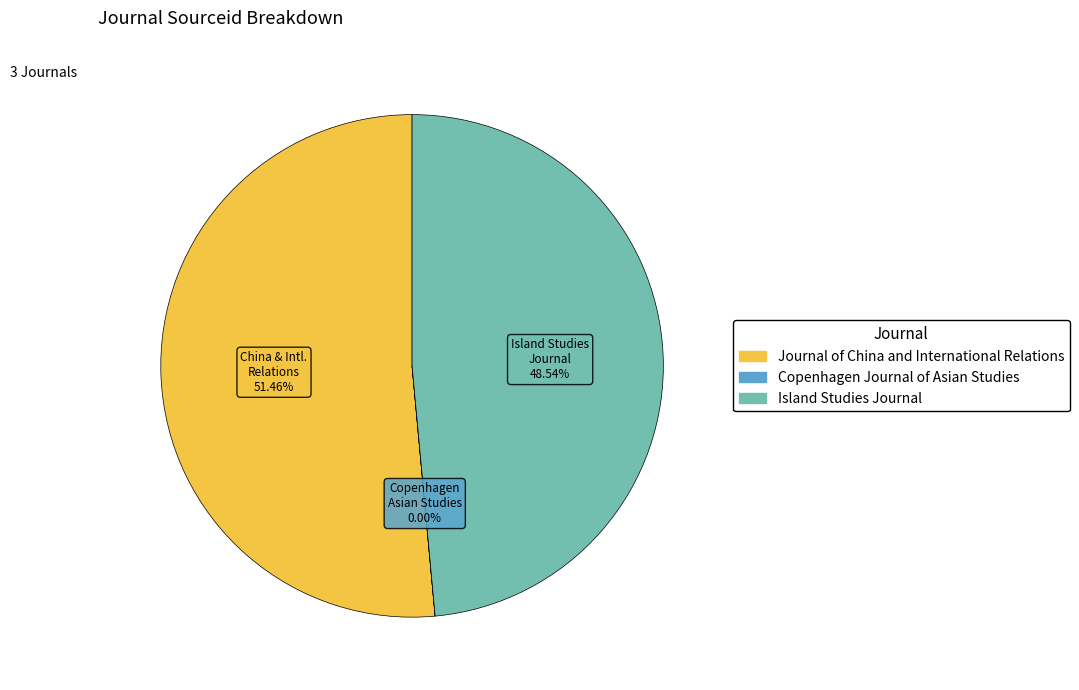

To the nearest percent, what is the difference between the largest and smallest slice percentages?

51%